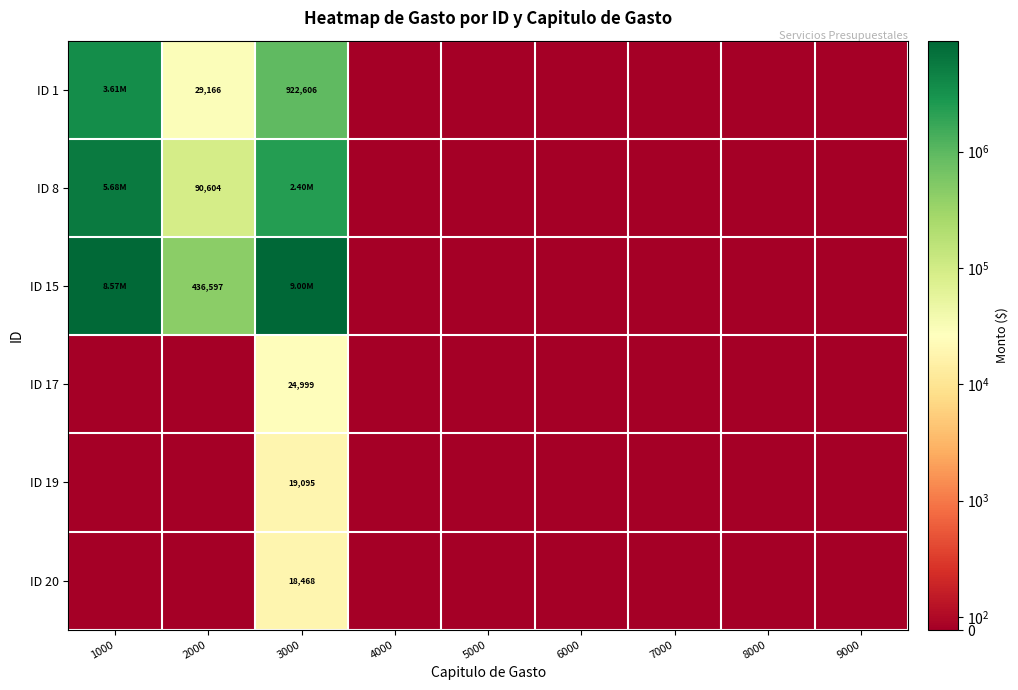

List the labels in order of ID 15 value, smallest first.

4000, 5000, 6000, 7000, 8000, 9000, 2000, 1000, 3000